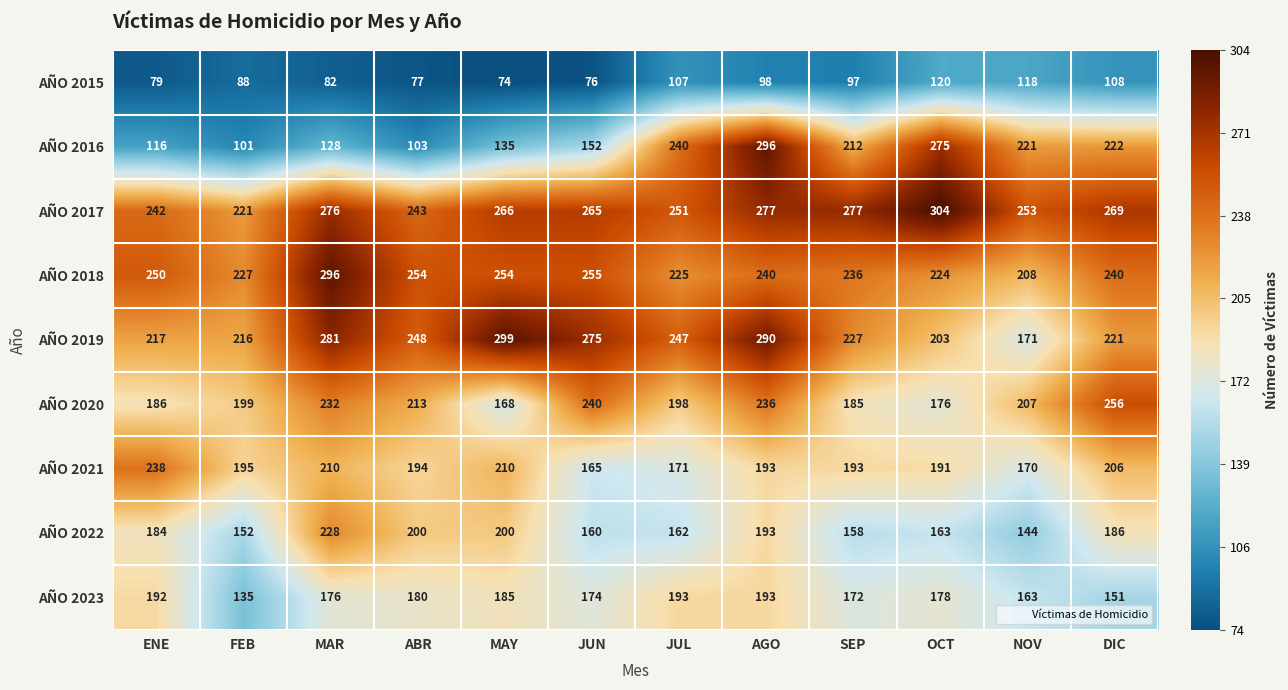

At which label is AÑO 2019 closest to 235?

SEP